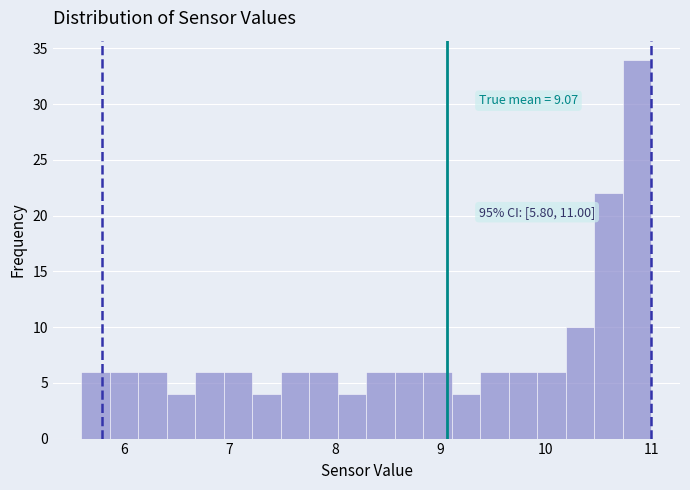

Around what value on the x-axis is the tallest bar? Give the approximate position of its centre, as read against the axis.

10.9